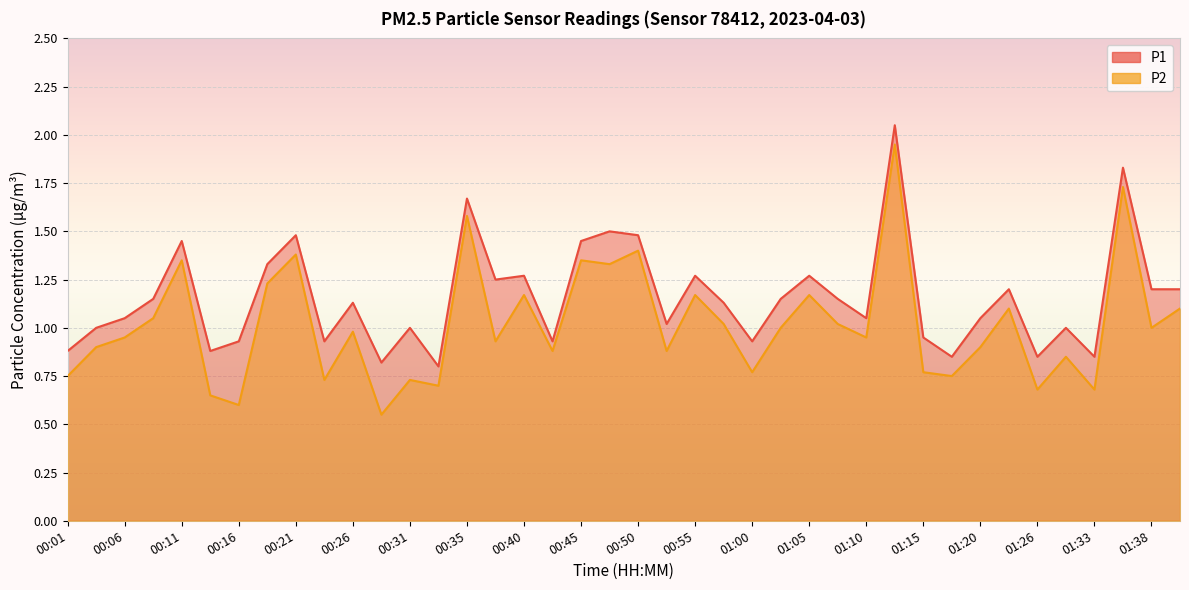

Reading left to right, what are all the values shown in this chart?

P1: 0.9	1.0	1.1	1.1	1.4	0.9	0.9	1.3	1.5	0.9	1.1	0.8	1.0	0.8	1.7	1.2	1.3	0.9	1.4	1.5	1.5	1.0	1.3	1.1	0.9	1.1	1.3	1.1	1.1	2.0	0.9	0.8	1.1	1.2	0.8	1.0	0.8	1.8	1.2	1.2
P2: 0.8	0.9	0.9	1.1	1.4	0.7	0.6	1.2	1.4	0.7	1.0	0.6	0.7	0.7	1.6	0.9	1.2	0.9	1.4	1.3	1.4	0.9	1.2	1.0	0.8	1.0	1.2	1.0	0.9	1.9	0.8	0.8	0.9	1.1	0.7	0.8	0.7	1.7	1.0	1.1